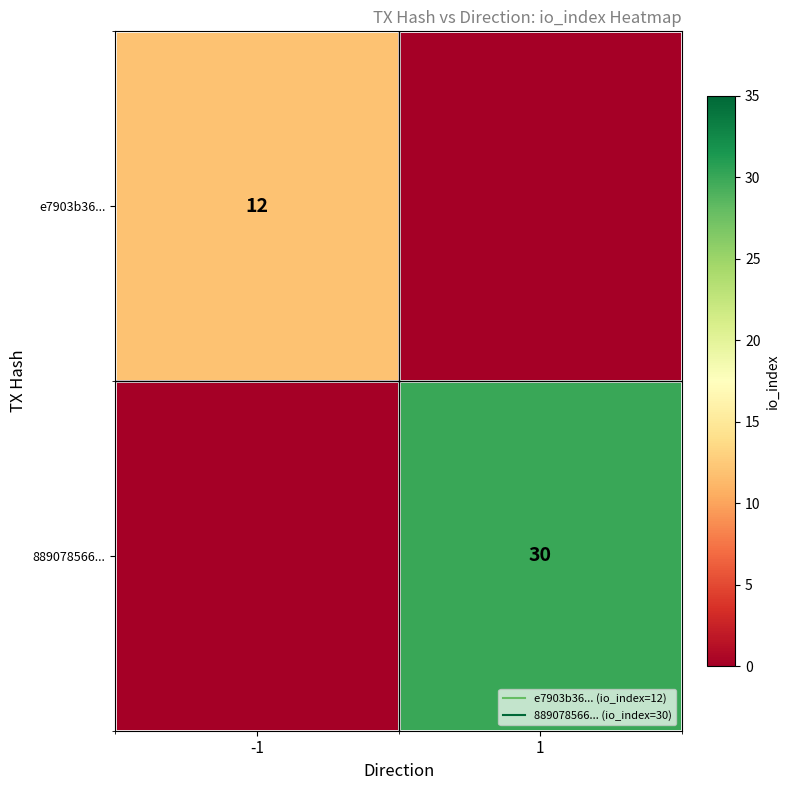

The 889078566... series shows 52 at 1. True or false?

False